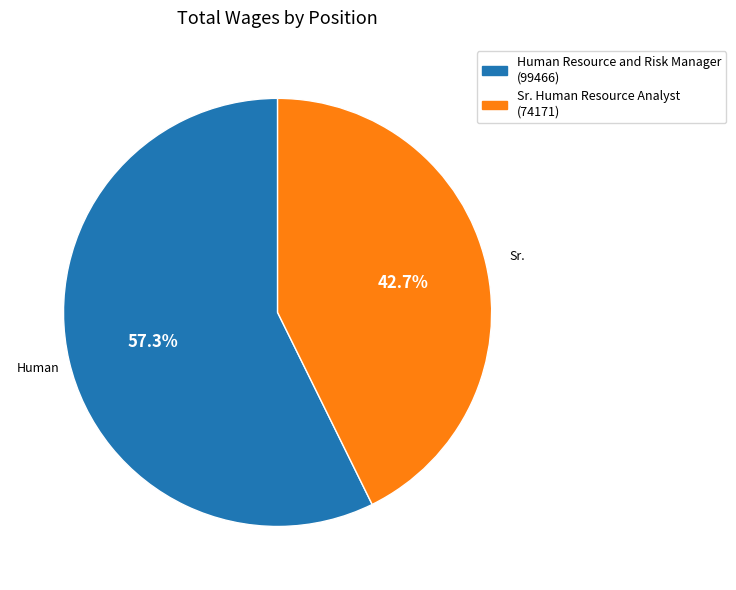

Combined, what portion of the pie is Human Resource and Risk Manager and Sr. Human Resource Analyst?

100.0%